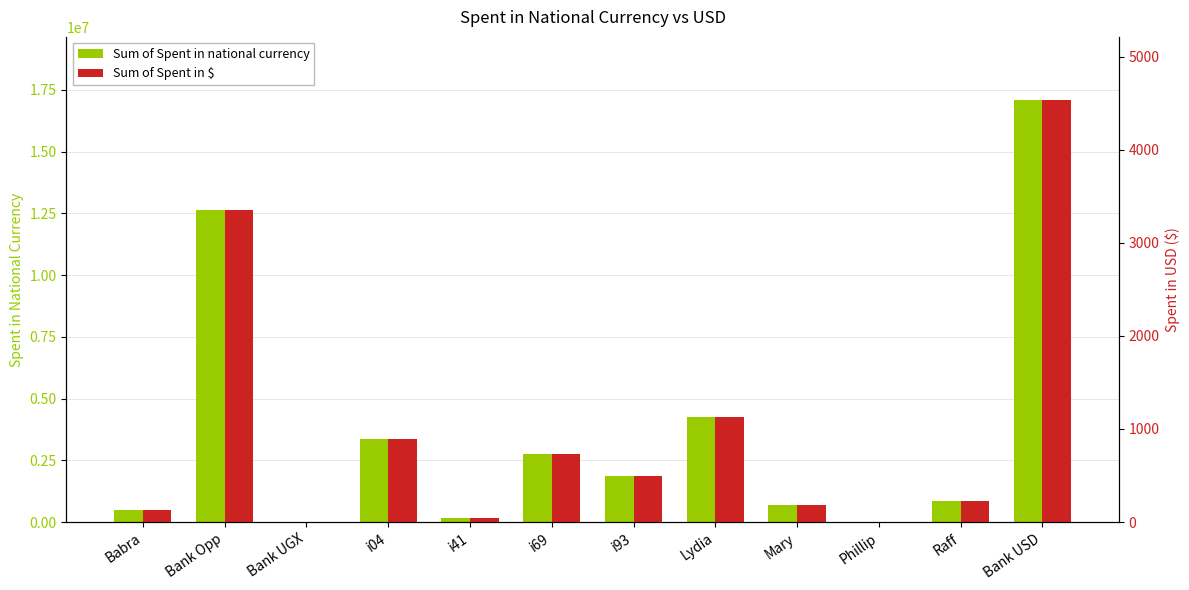

Count the number of data series in this chart.

2